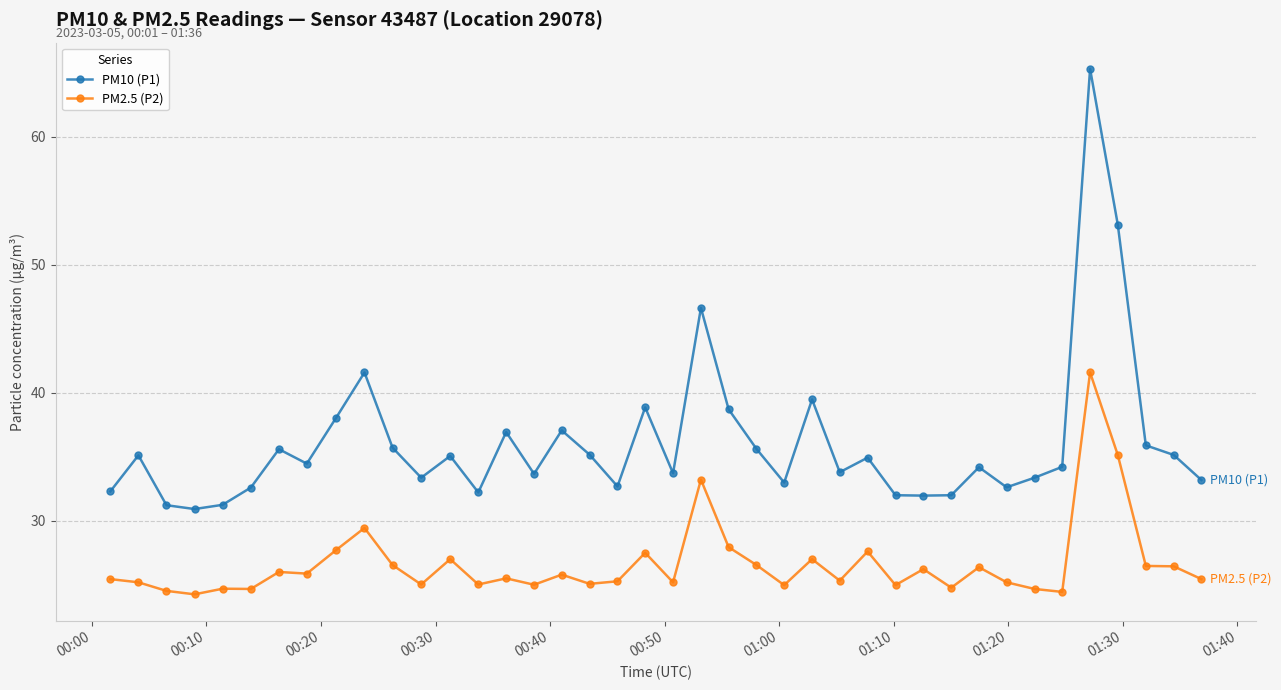

What is the average value of the PM10 (P1) series?

36.1